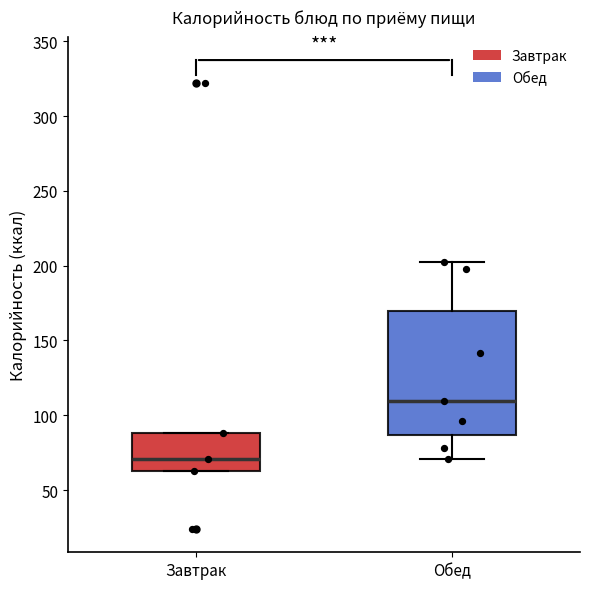

Reading left to right, transcribe this box plot: for each box, give where its median line is, the range the box spans, and where its two whiskers end, as read against the y-axis. The values are not printed on the chart, so give them approximately, as read against the axis.

Завтрак: median 70, box 65 to 90, whiskers 65 to 90
Обед: median 110, box 85 to 170, whiskers 70 to 205